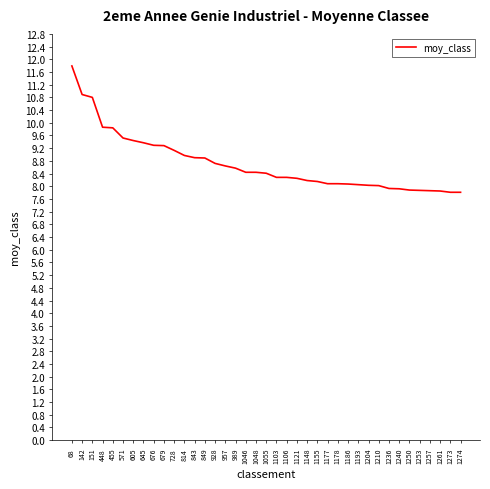

Count the number of data series in this chart.

1